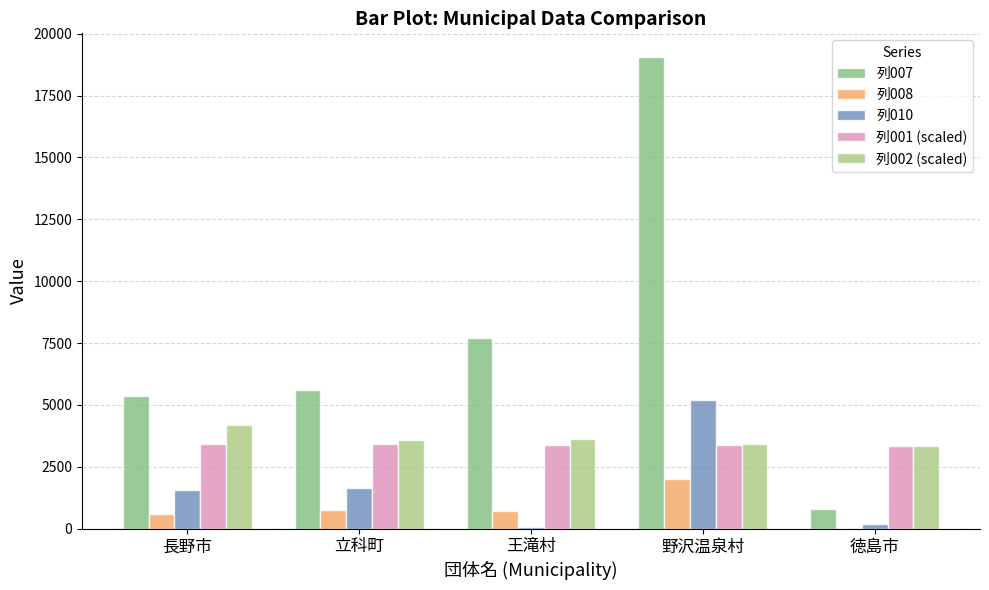

How many categories are shown in the chart?

5